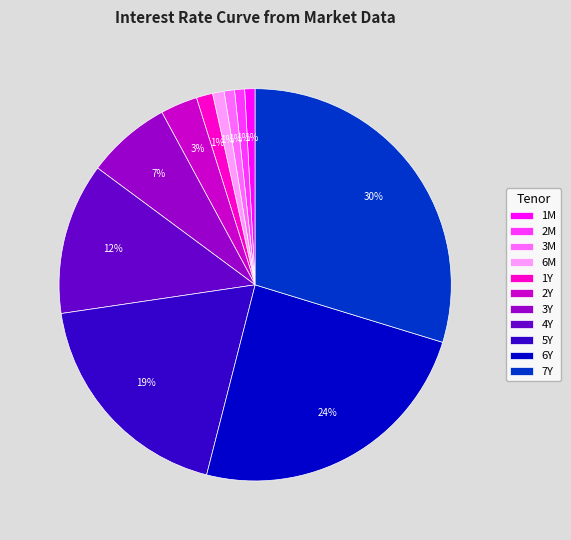

How many slices are in this pie chart?

11